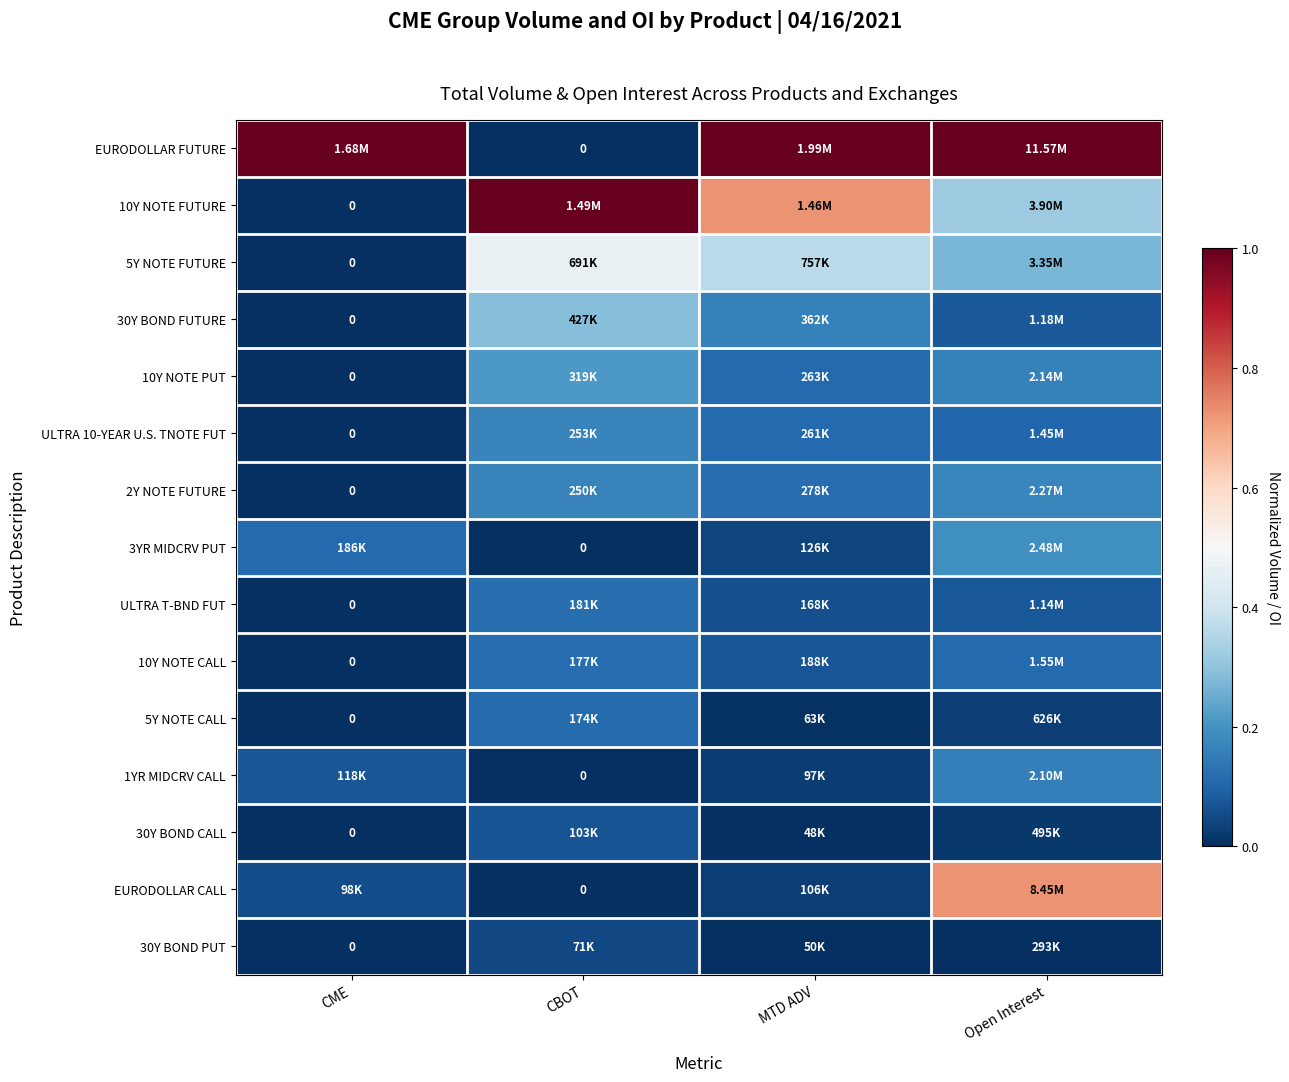

What is the spread (max minus min) of values at MTD ADV?

1.0